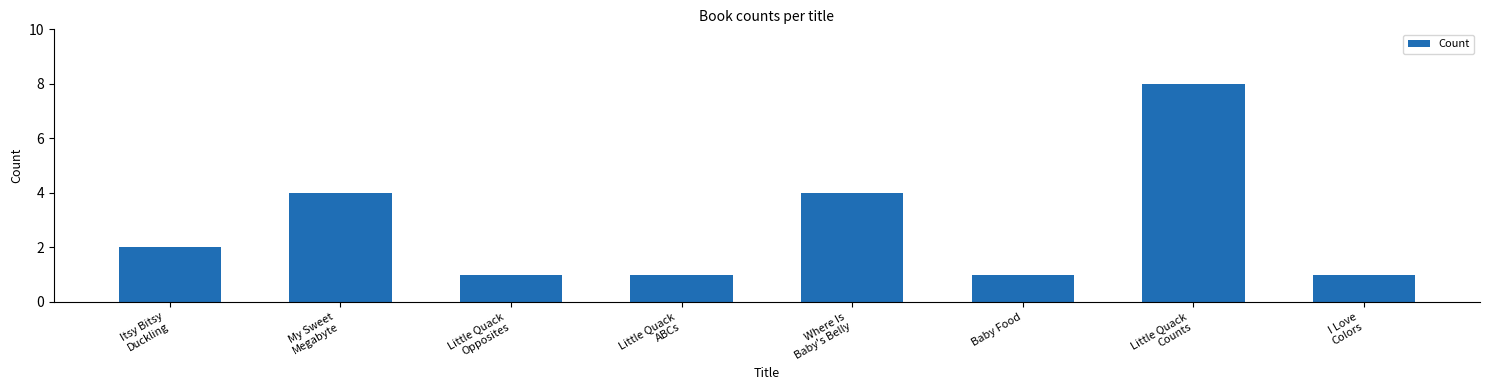

What is the ratio of the value at Itsy Bitsy
Duckling to the value at Baby Food?

2.0